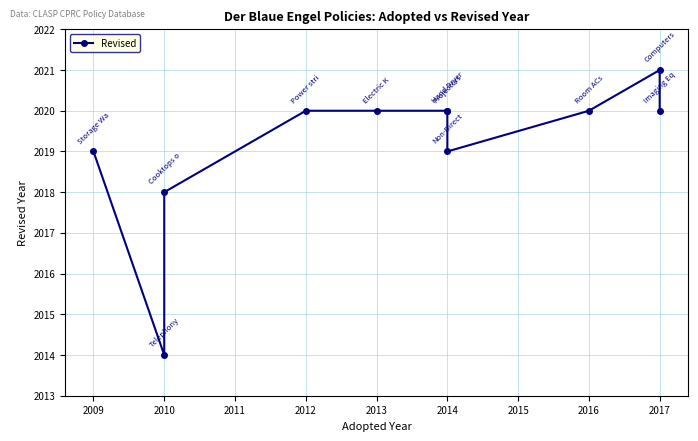

How many data points are above 2020?

1